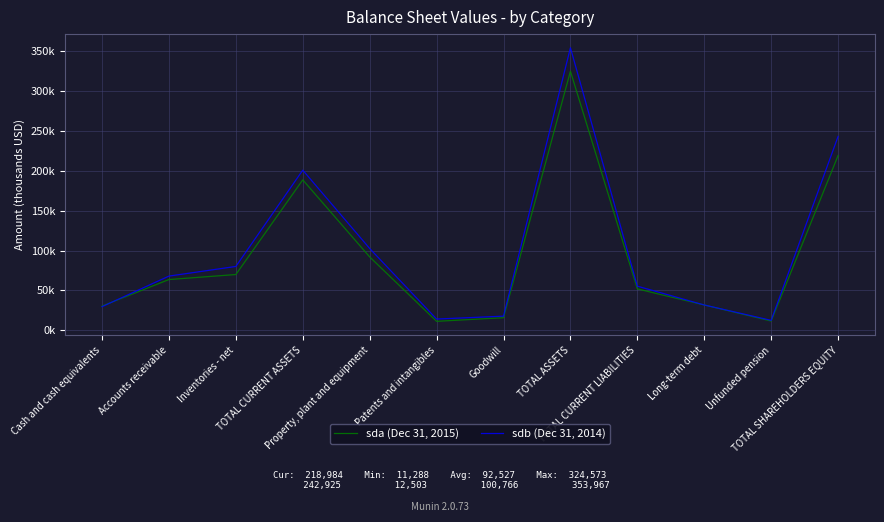

In sda (Dec 31, 2015), how many points are lower than both neighbors (excluding endpoints)?

2